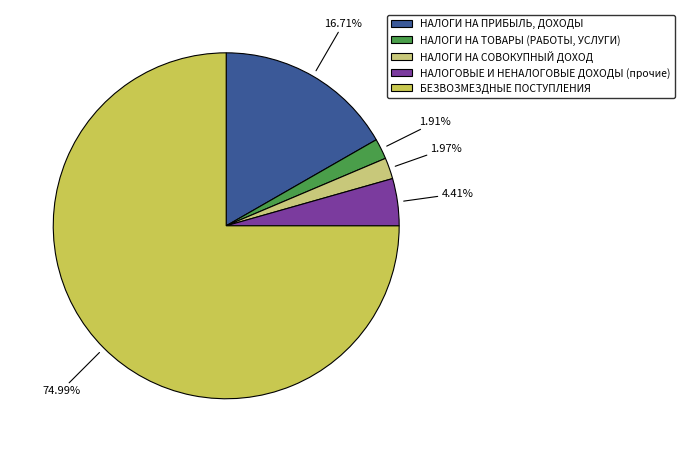

What is the largest slice in the pie chart?

БЕЗВОЗМЕЗДНЫЕ ПОСТУПЛЕНИЯ